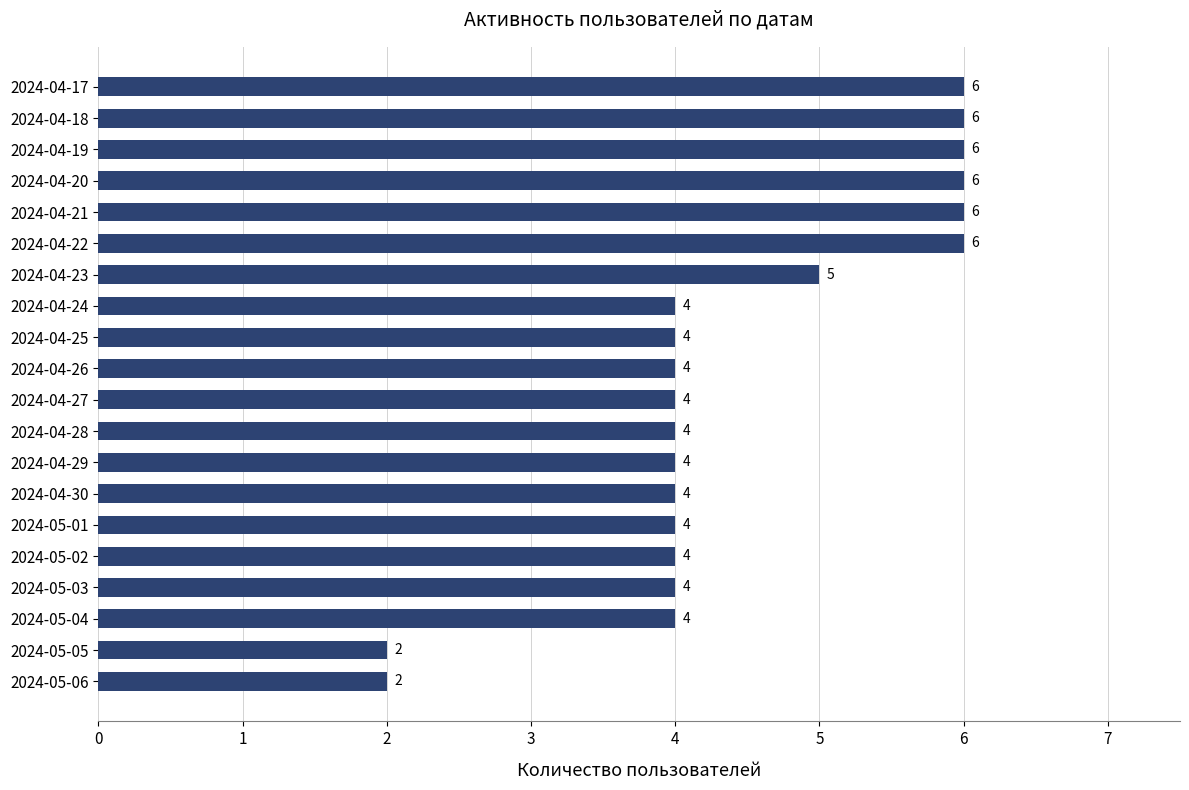

What is the greatest value displayed?

6